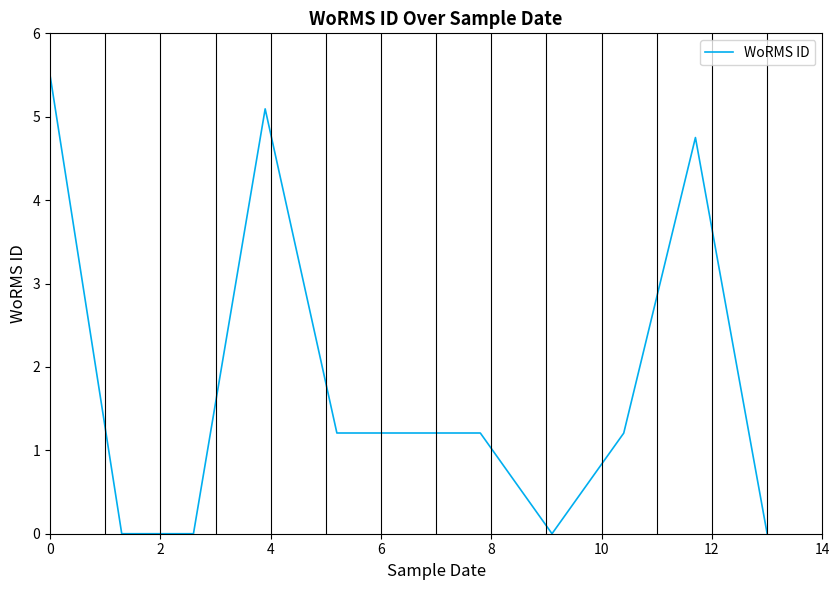

What is the difference between the maximum and minimum values?

5.5